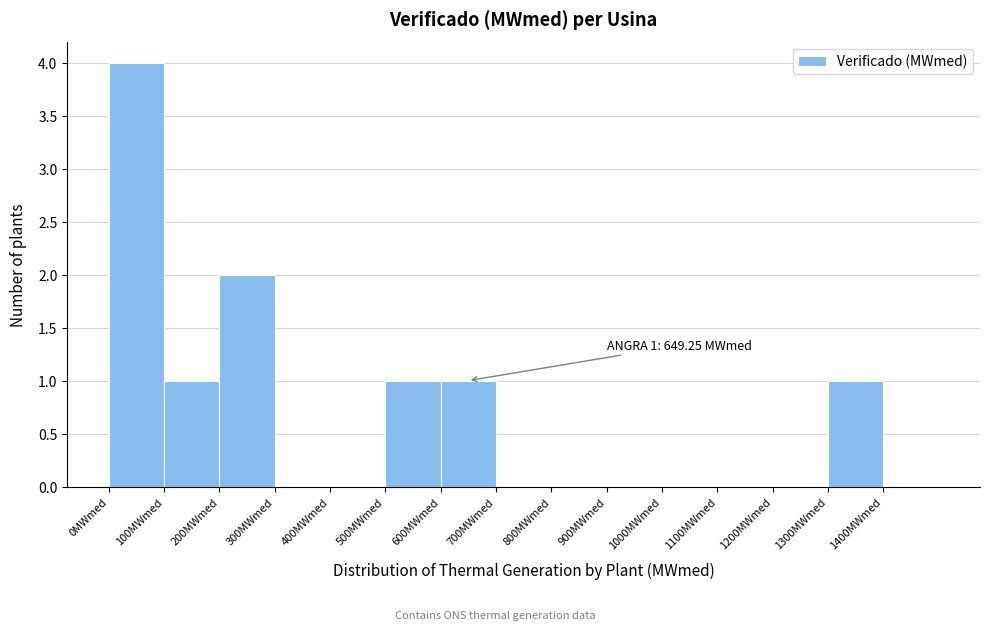

Which range on the x-axis has the tallest bar?

0 to 100